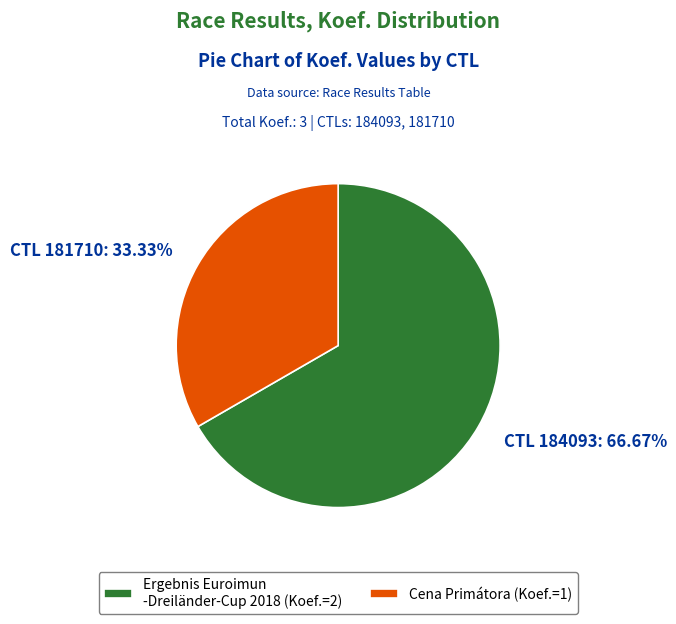

Is the sum of CTL 181710: 33.33% and CTL 184093: 66.67% greater than half?

Yes